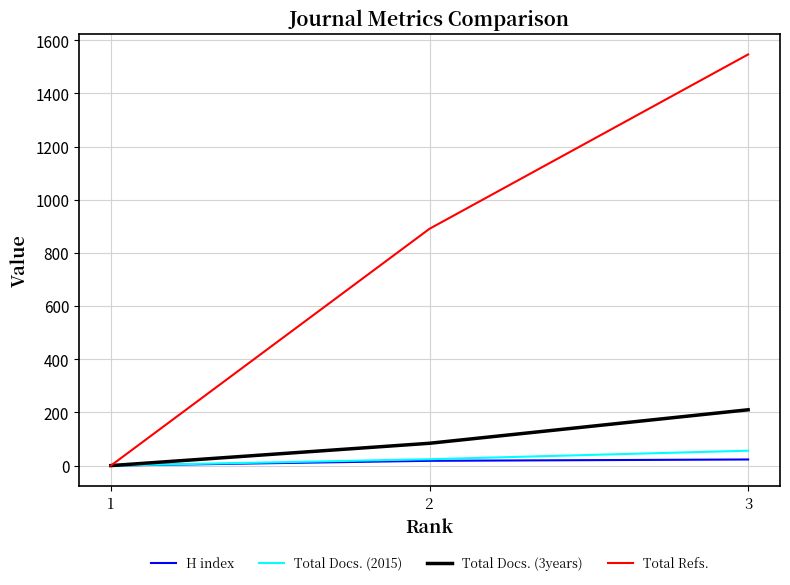

Which has a higher value, 2 or 3?

3